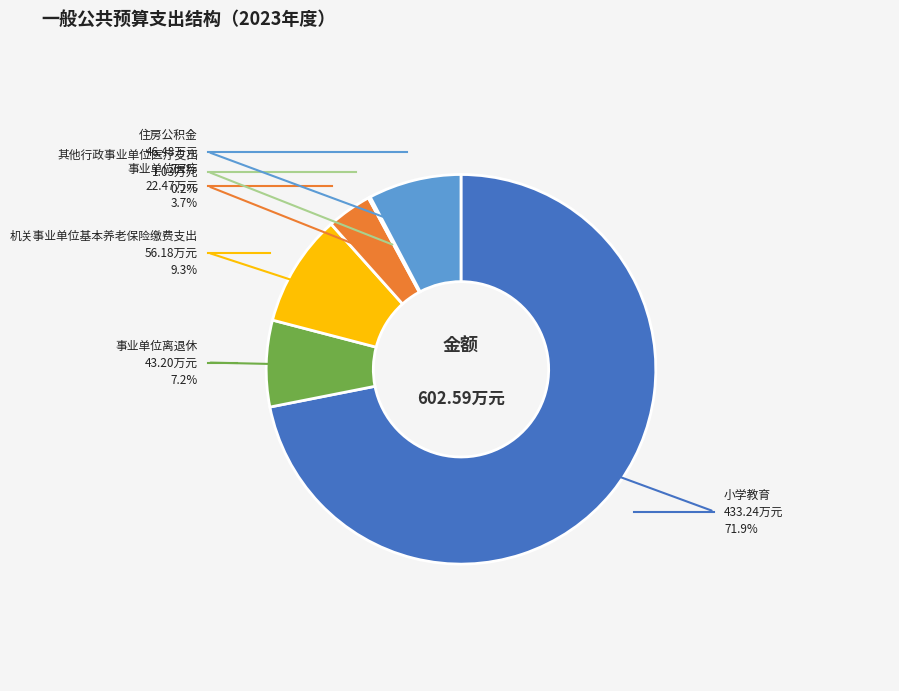

Is there any slice that represents more than half of the pie?

Yes